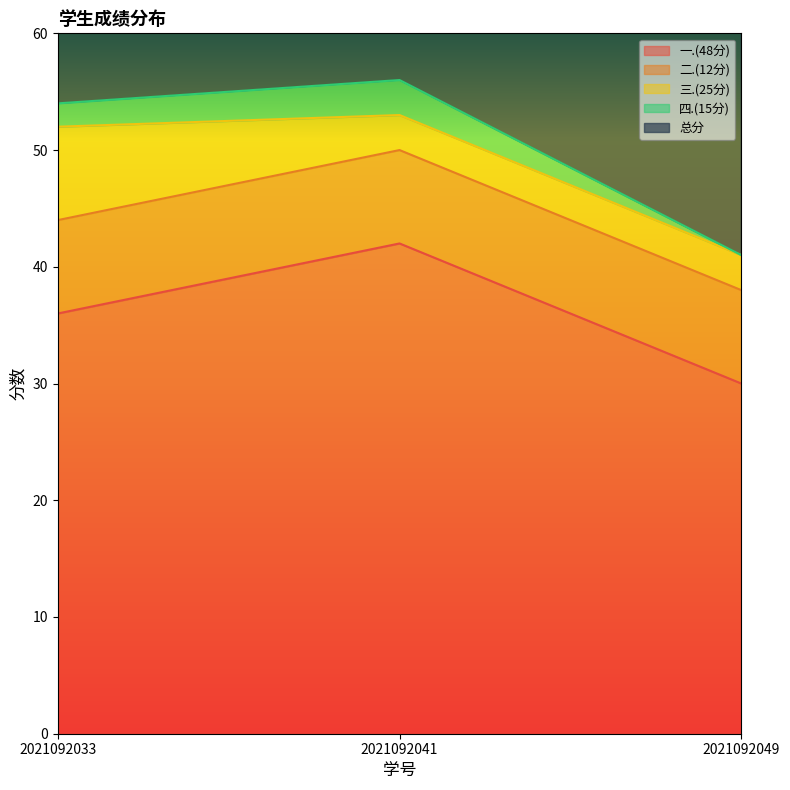

At how many categories does at least one series exceed 41?

2